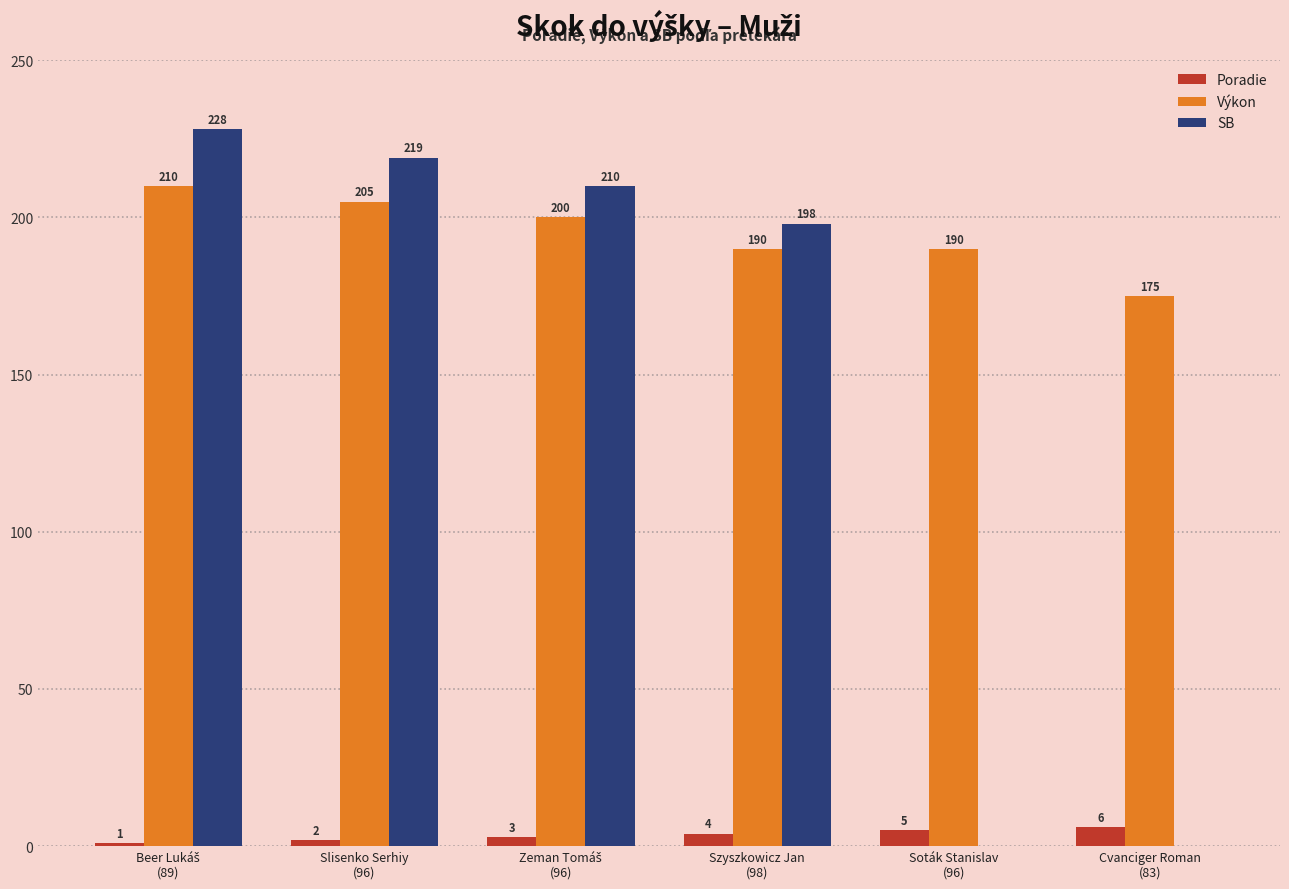

Count the number of categories in the chart.

6